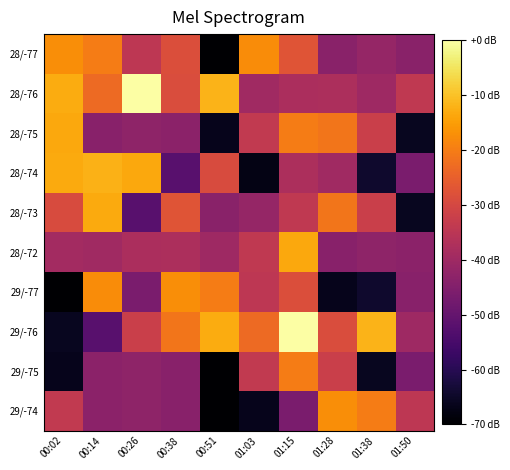

Which has a higher value, 01:38 or 00:26?

00:26